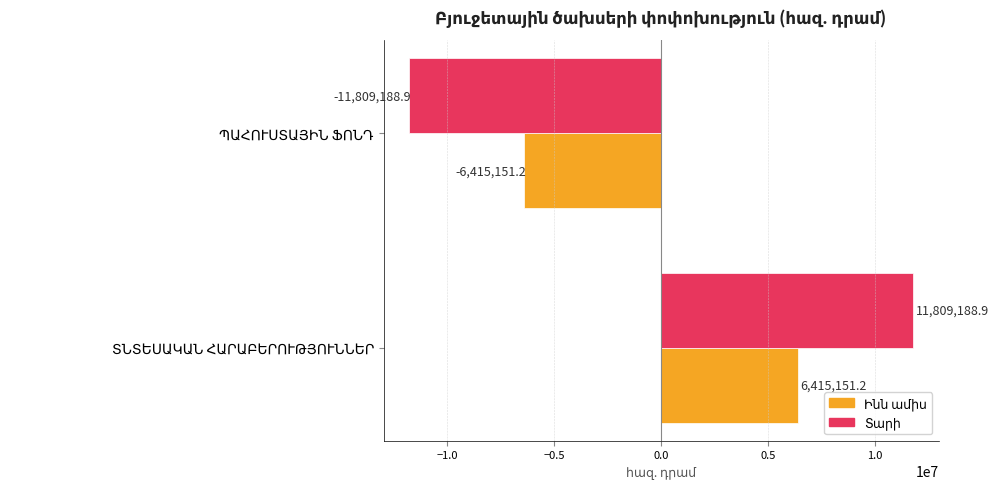

How many categories are shown in the chart?

2